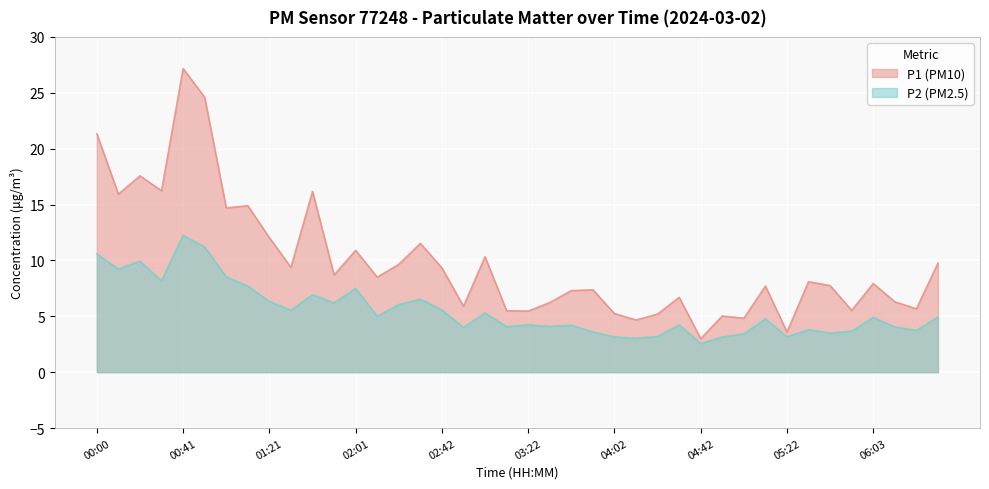

What is the approximate value of P1 at 03:42?

7.3